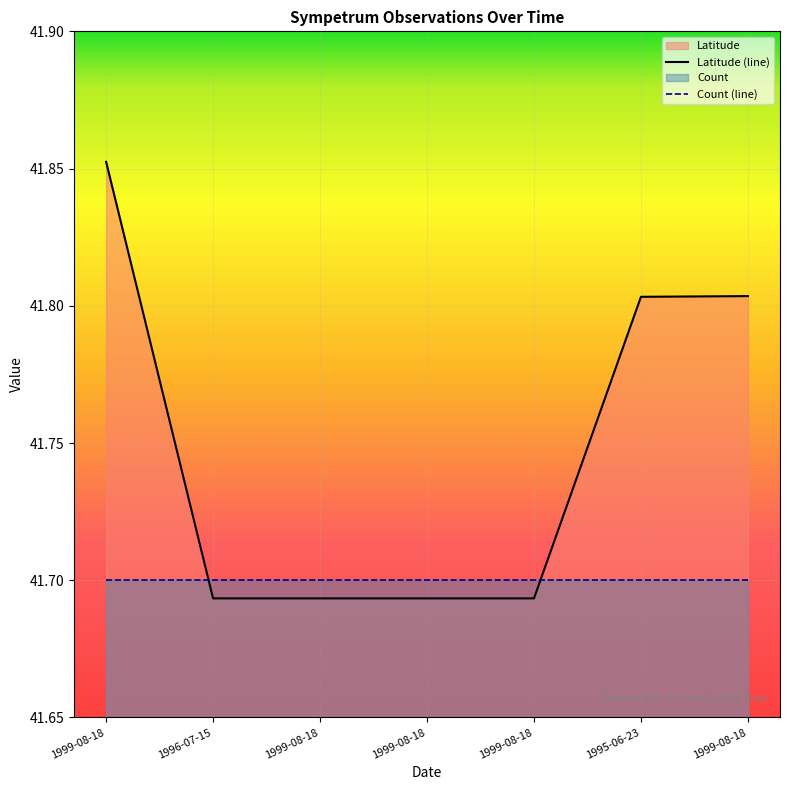

True or false: the data shows 69.3 at 1999-08-18.

False